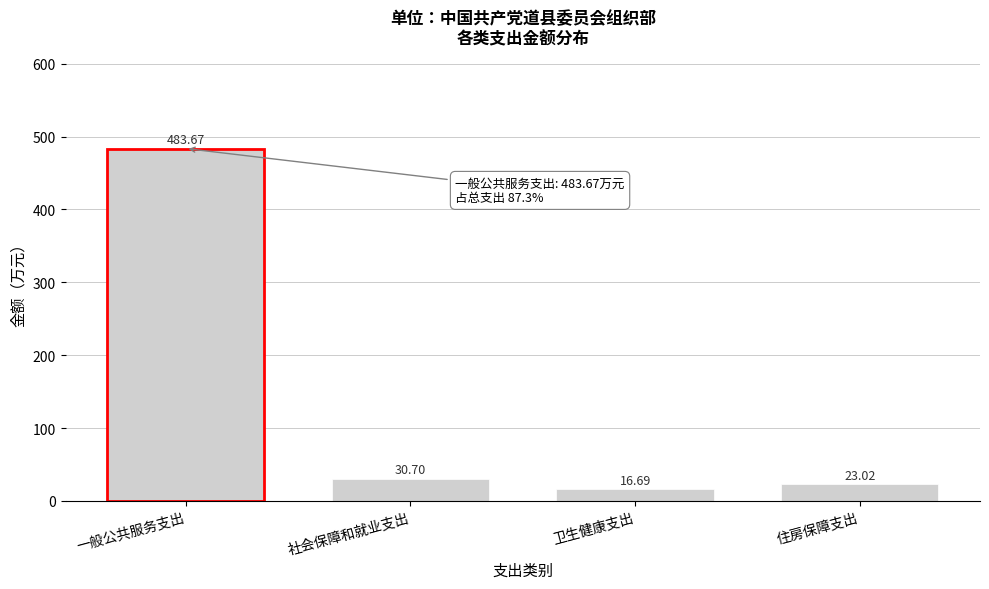

Rank the categories by value from highest to lowest.

一般公共服务支出, 社会保障和就业支出, 住房保障支出, 卫生健康支出